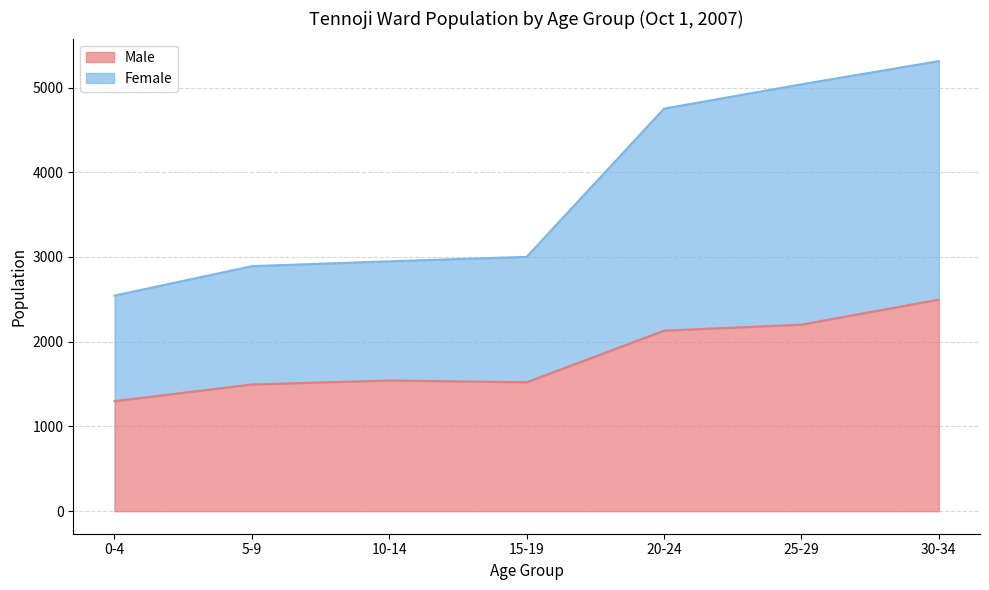

At how many categories does at least one series exceed 3003?

3